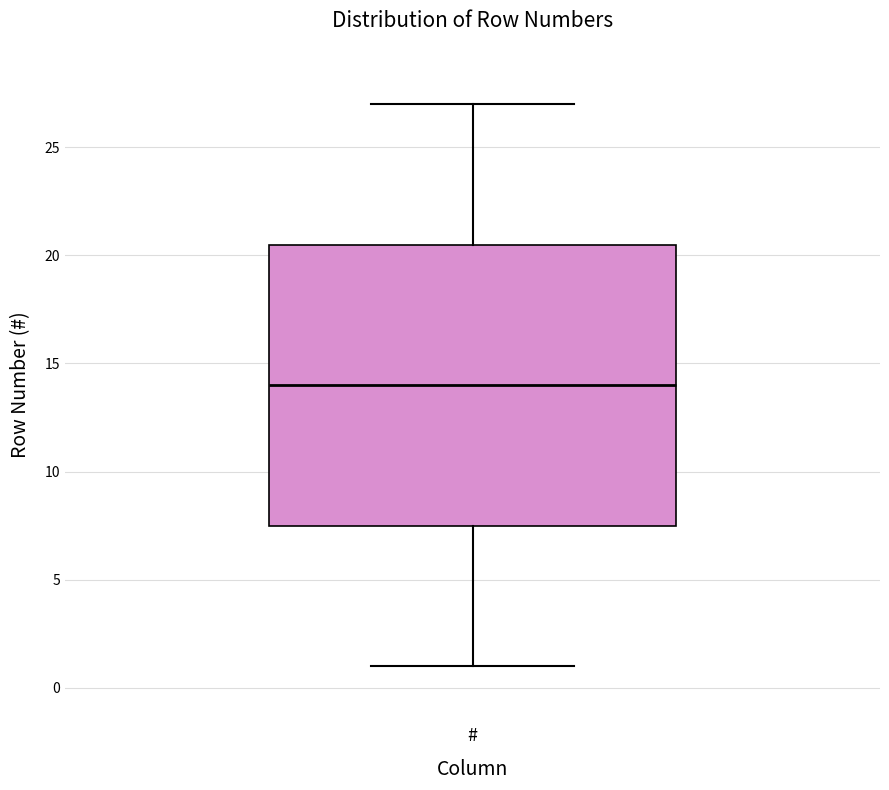

Where does the median line of the box for # sit on the y-axis? The values are not printed on the chart, so give them approximately, as read against the axis.

14.0